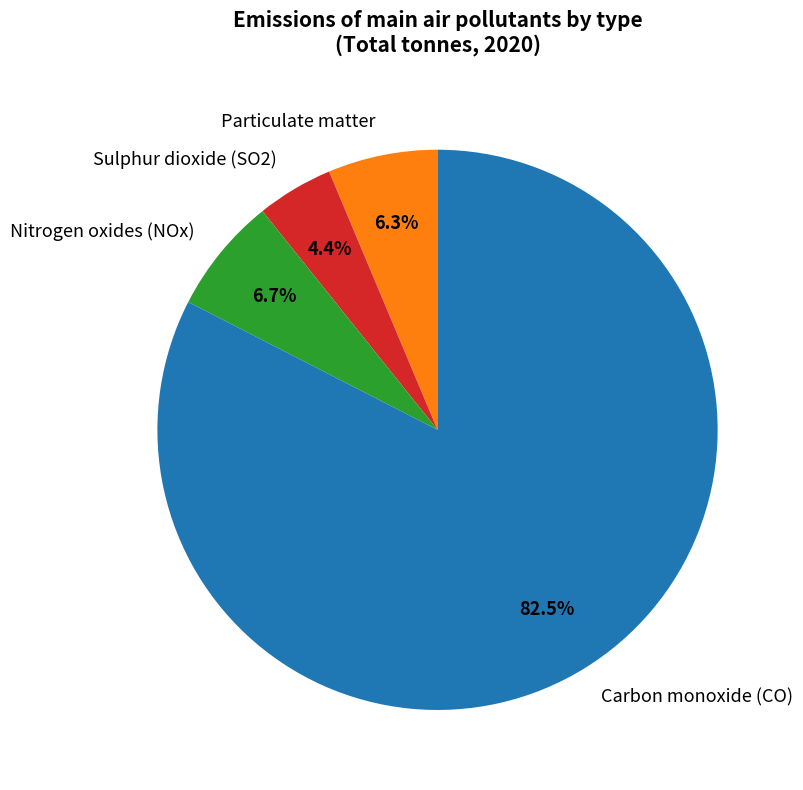

To the nearest percent, what is the difference between the Carbon monoxide (CO) and Sulphur dioxide (SO2) slice percentages?

78%